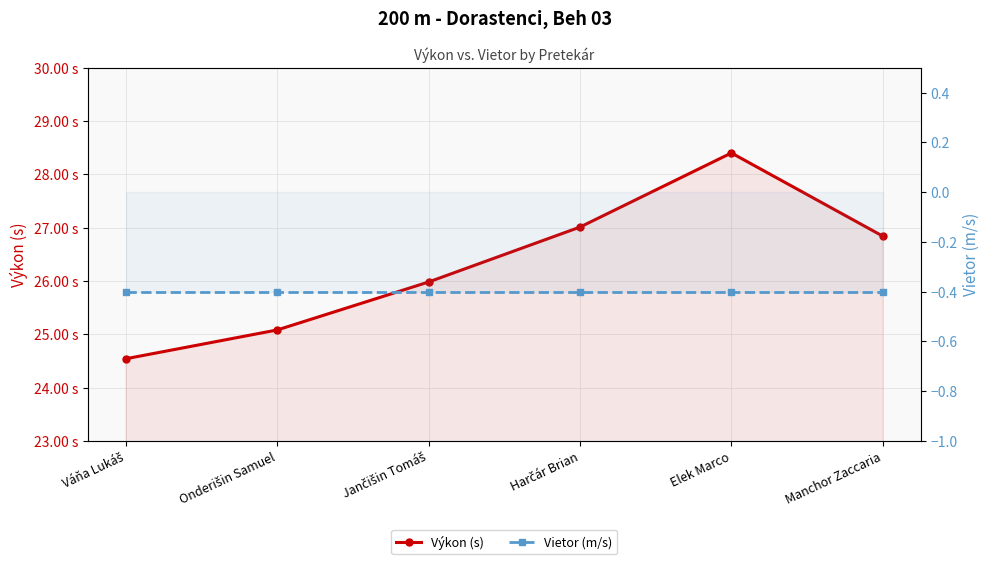

What is the value of the Vietor (m/s) point at the 2nd from the left?

-0.4